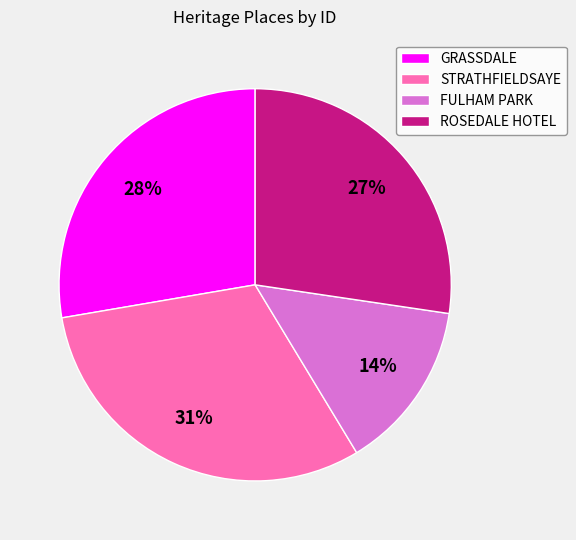

To the nearest percent, what is the combined percentage of ROSEDALE HOTEL and FULHAM PARK?

41%